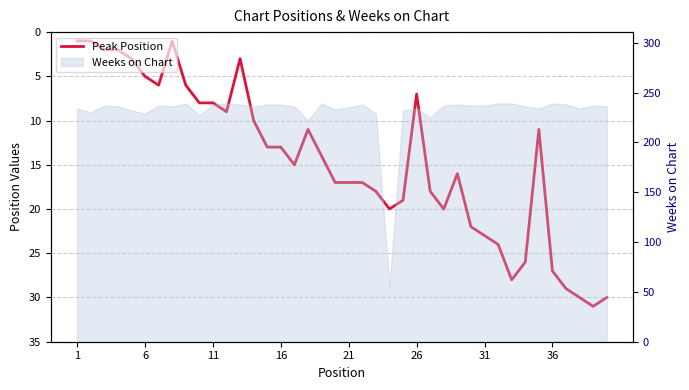

Does the chart have visible grid lines?

Yes